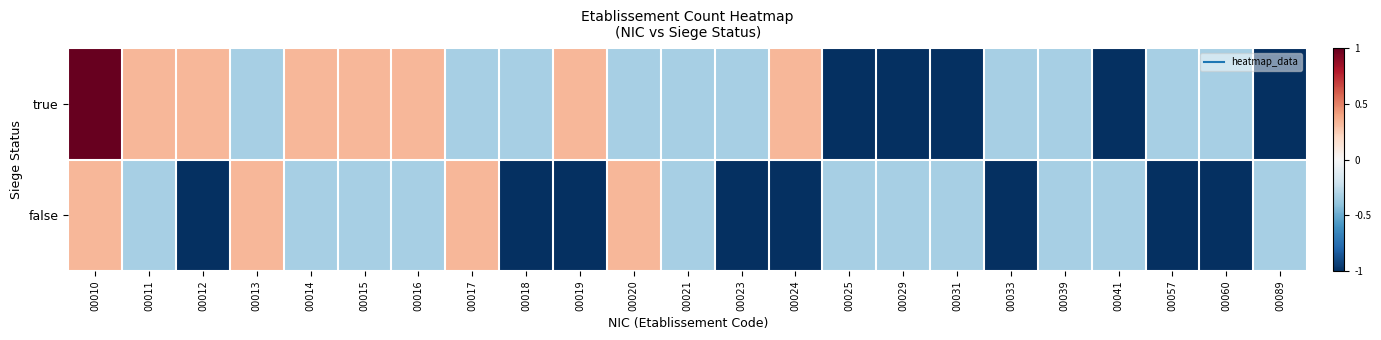

At which category is the sum across all series the highest?

00010